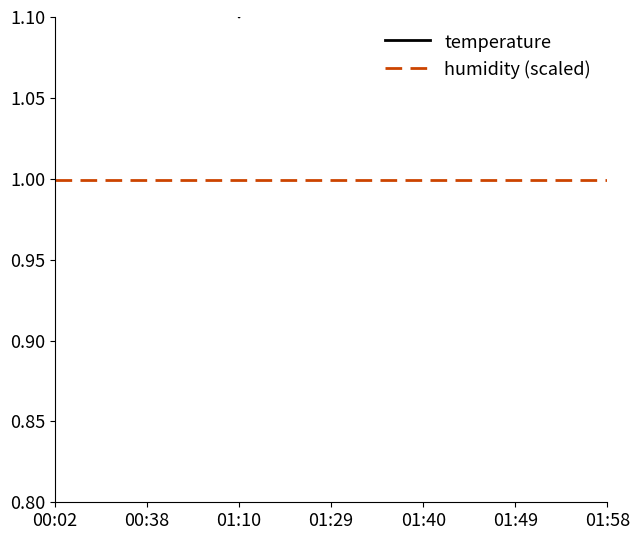

True or false: humidity (scaled) has a value of 1.4 at 01:58.

False